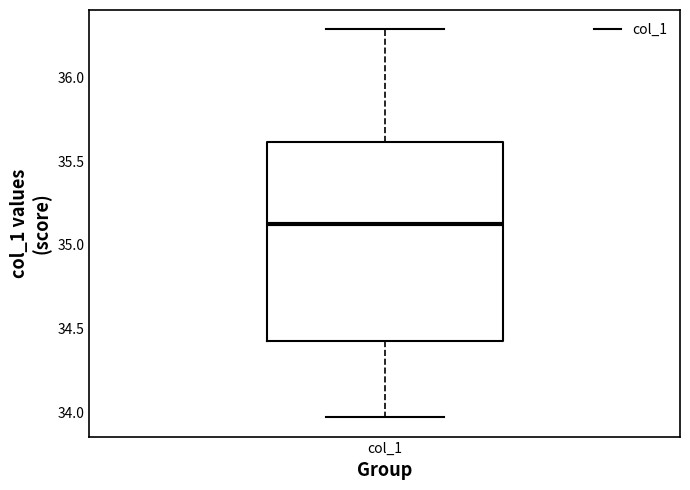

Where does the median line of the box for col_1 sit on the y-axis? The values are not printed on the chart, so give them approximately, as read against the axis.

35.15